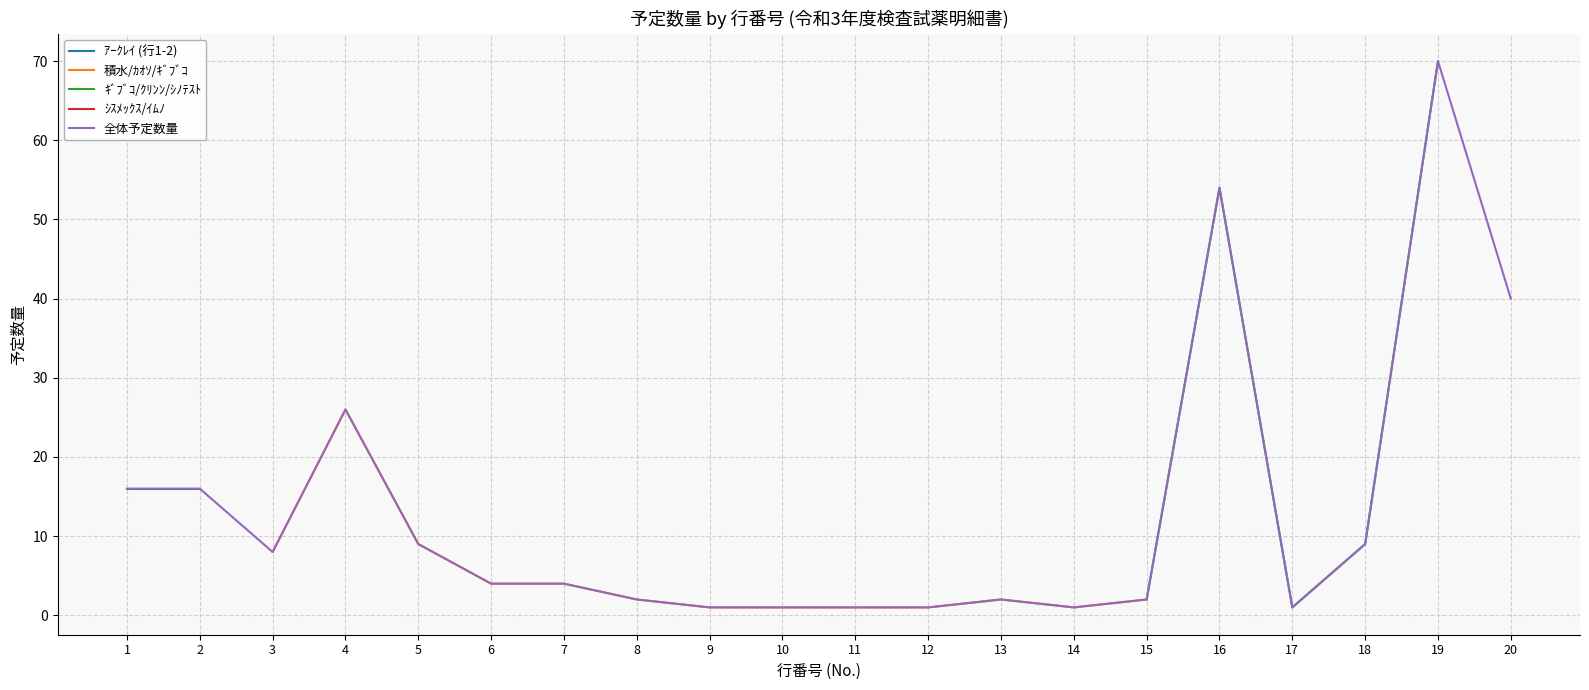

At which category does ｱｰｸﾚｲ reach its first local valley?

3